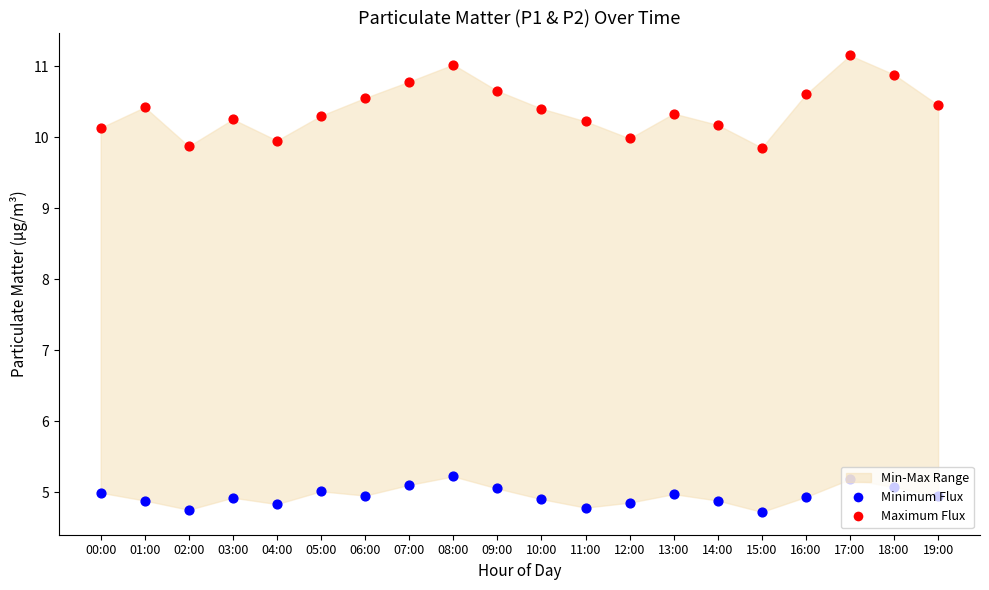

At how many categories does at least one series exceed 6?

20